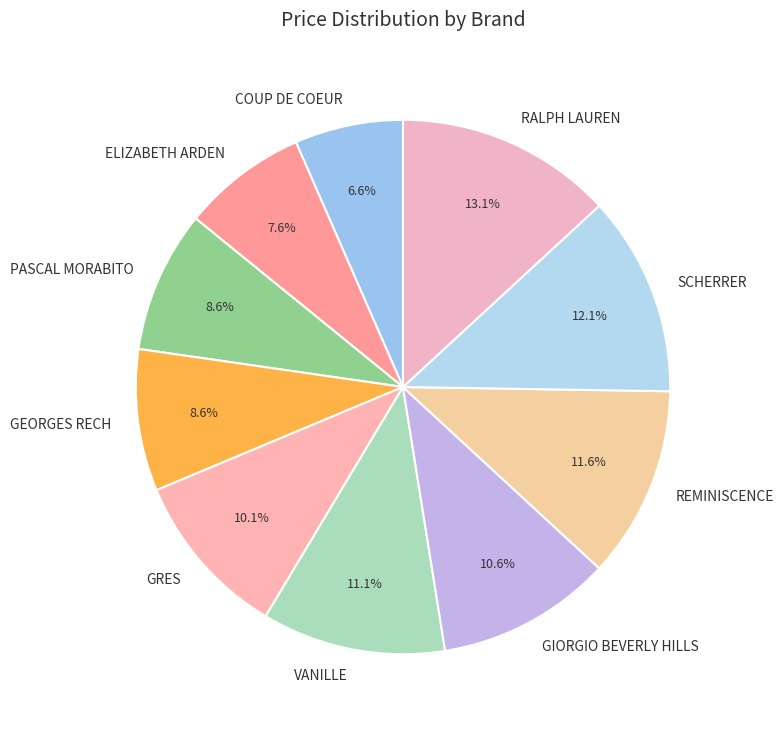

Do GEORGES RECH and RALPH LAUREN together represent more than half of the pie?

No